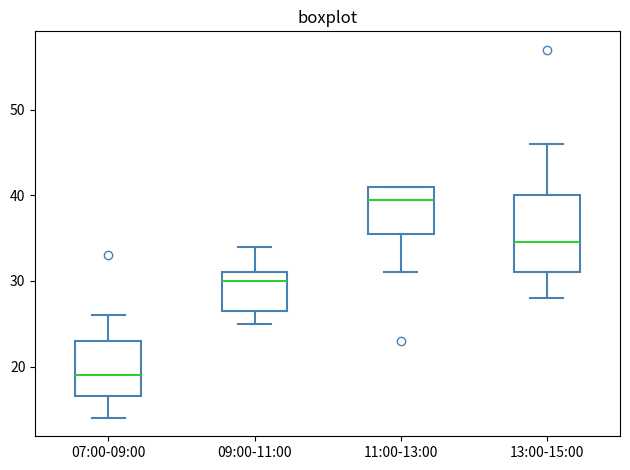

Reading left to right, read every box against the y-axis: the position of its median line, the range the box covers, and the ends of its whiskers. The values are not printed on the chart, so give them approximately, as read against the axis.

07:00-09:00: median 19, box 17 to 23, whiskers 14 to 26
09:00-11:00: median 30, box 27 to 31, whiskers 25 to 34
11:00-13:00: median 40, box 36 to 41, whiskers 31 to 41
13:00-15:00: median 35, box 31 to 40, whiskers 28 to 46